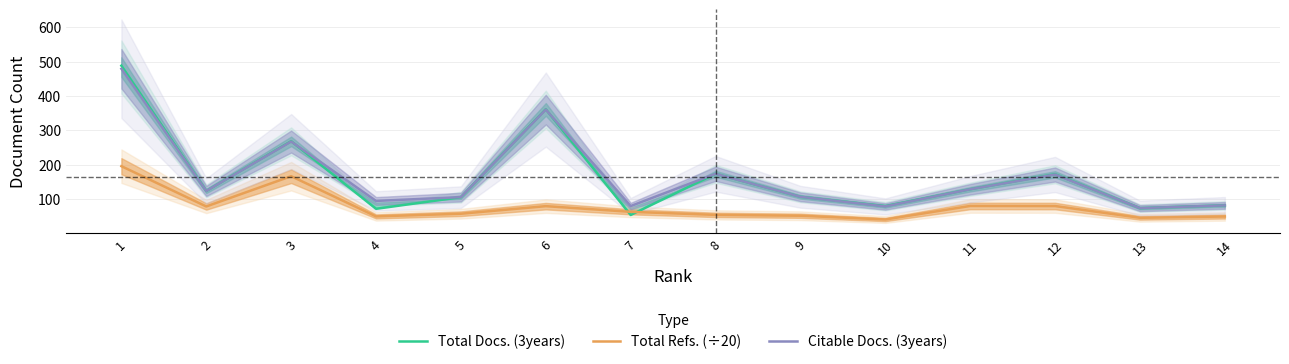

How many categories are shown in the chart?

14